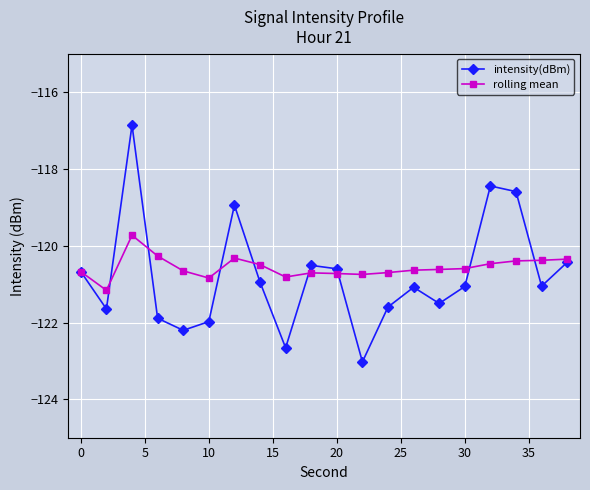

True or false: rolling mean has more than 1 points higher than both neighbors.

True